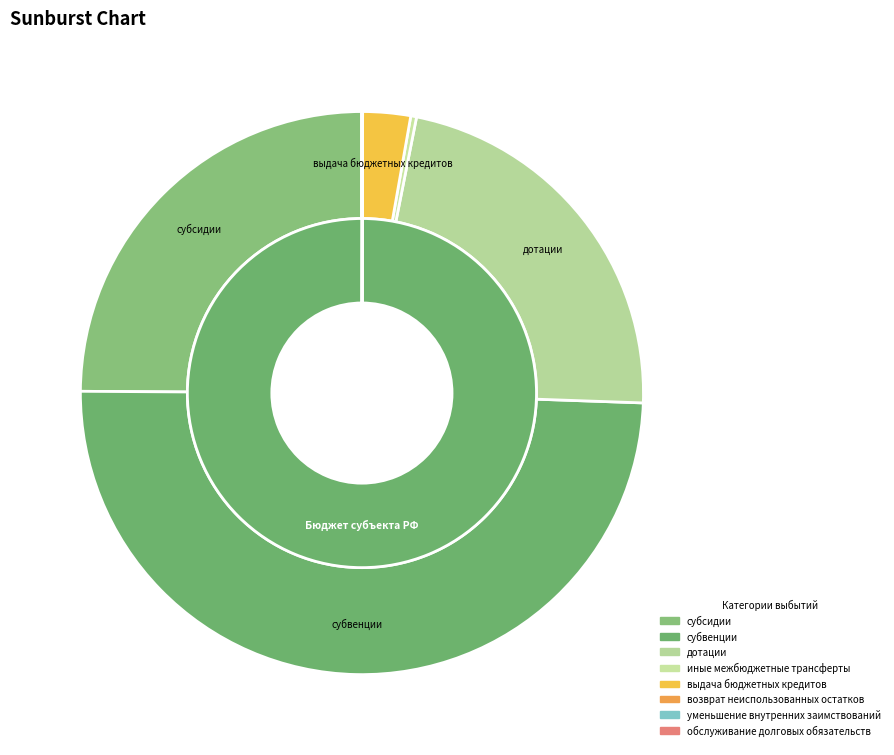

How many slices are in this pie chart?

8